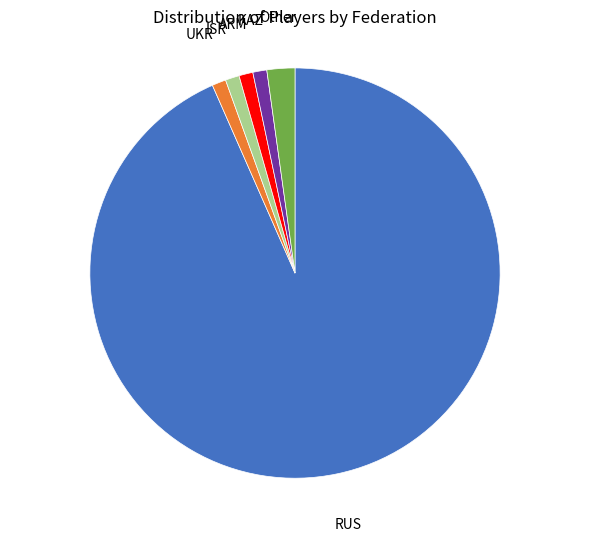

Is there any slice that represents more than half of the pie?

Yes